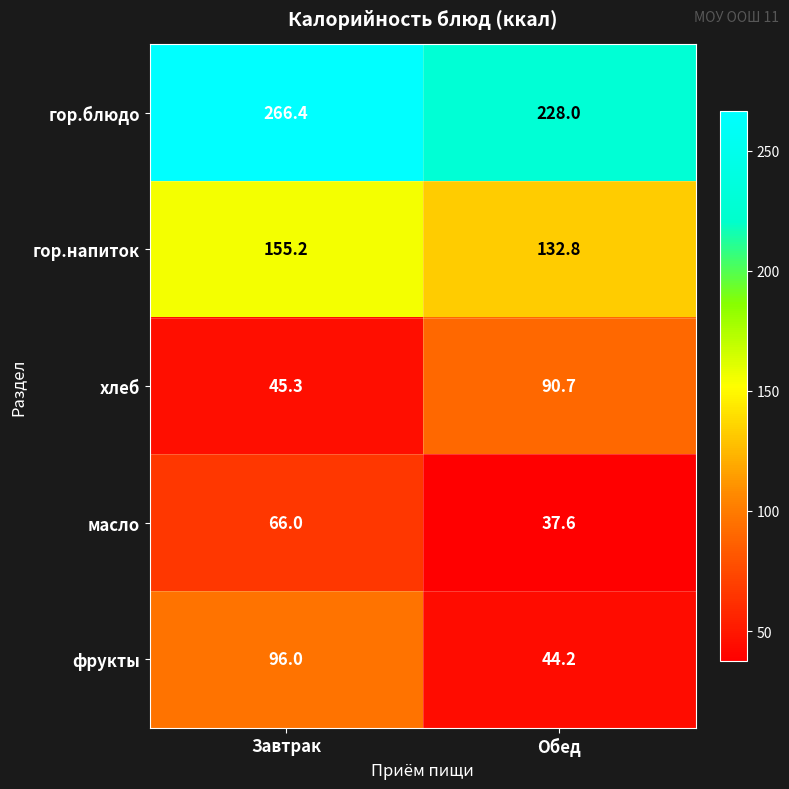

Which series changed the most between Завтрак and Обед?

фрукты